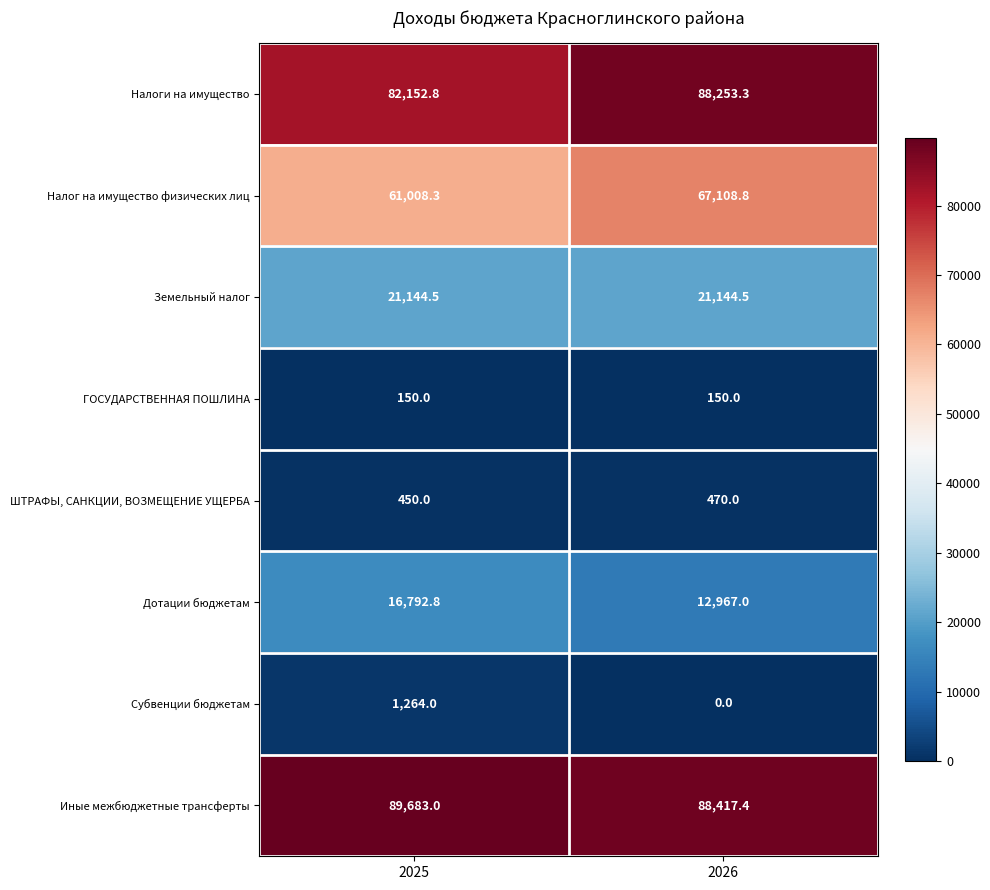

Reading left to right, extract all data points from this chart.

Налоги на имущество: 2025=82152.8	2026=88253.3
Налог на имущество физических лиц: 2025=61008.3	2026=67108.8
Земельный налог: 2025=21144.5	2026=21144.5
ГОСУДАРСТВЕННАЯ ПОШЛИНА: 2025=150.0	2026=150.0
ШТРАФЫ, САНКЦИИ, ВОЗМЕЩЕНИЕ УЩЕРБА: 2025=450.0	2026=470.0
Дотации бюджетам: 2025=16792.8	2026=12967.0
Субвенции бюджетам: 2025=1264.0	2026=0.0
Иные межбюджетные трансферты: 2025=89683.0	2026=88417.4